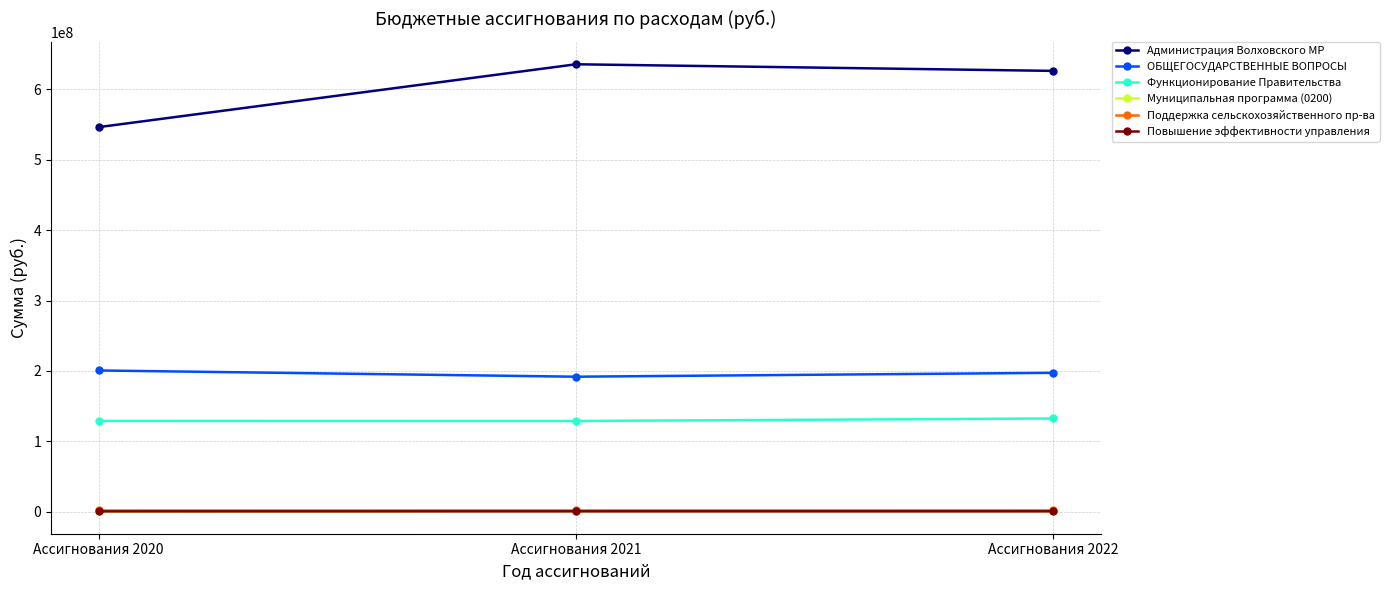

Which series has the largest range (max minus min)?

Администрация Волховского МР